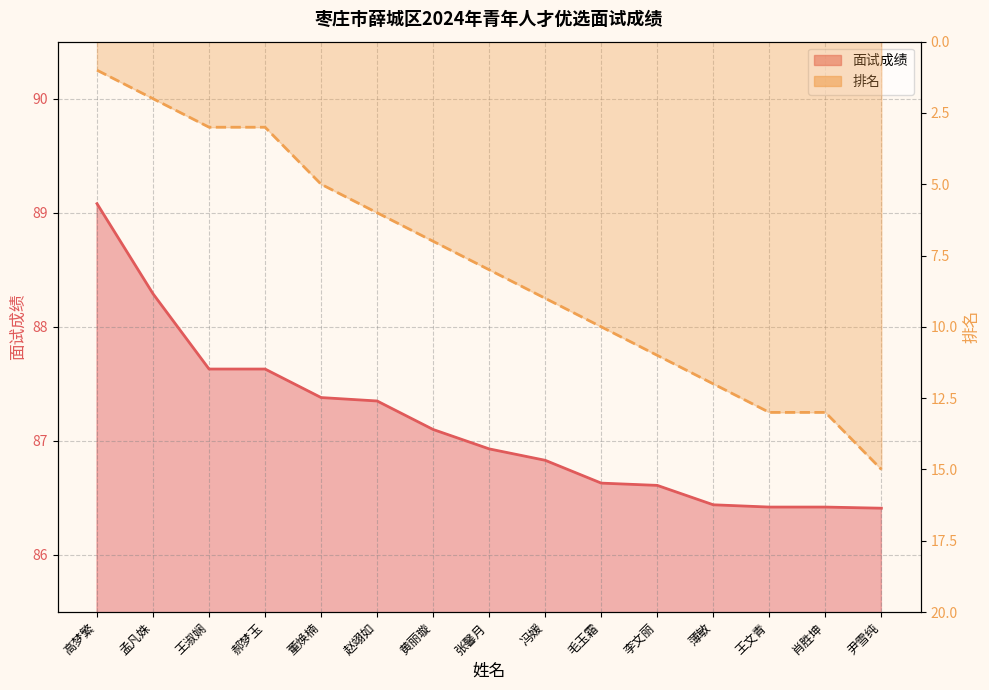

What are all the series names shown in the legend?

面试成绩_line, 排名_line